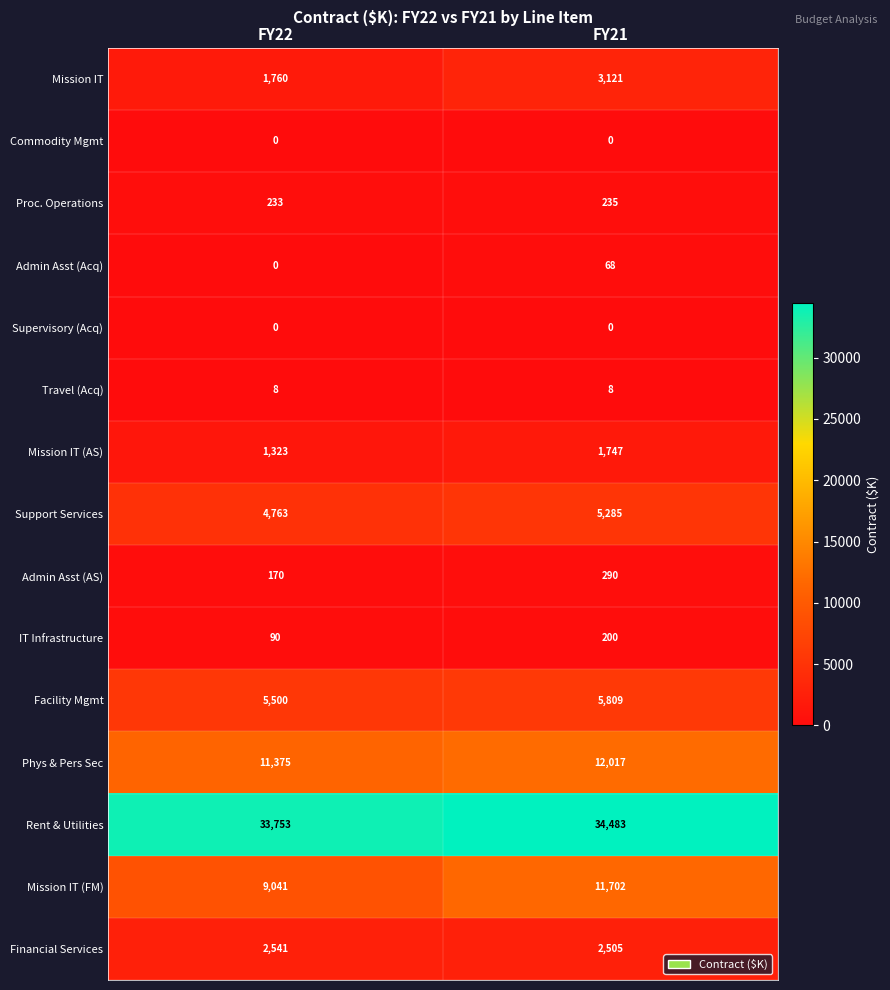

What is the sum of the Facility Mgmt values at FY21 and FY22?

11309